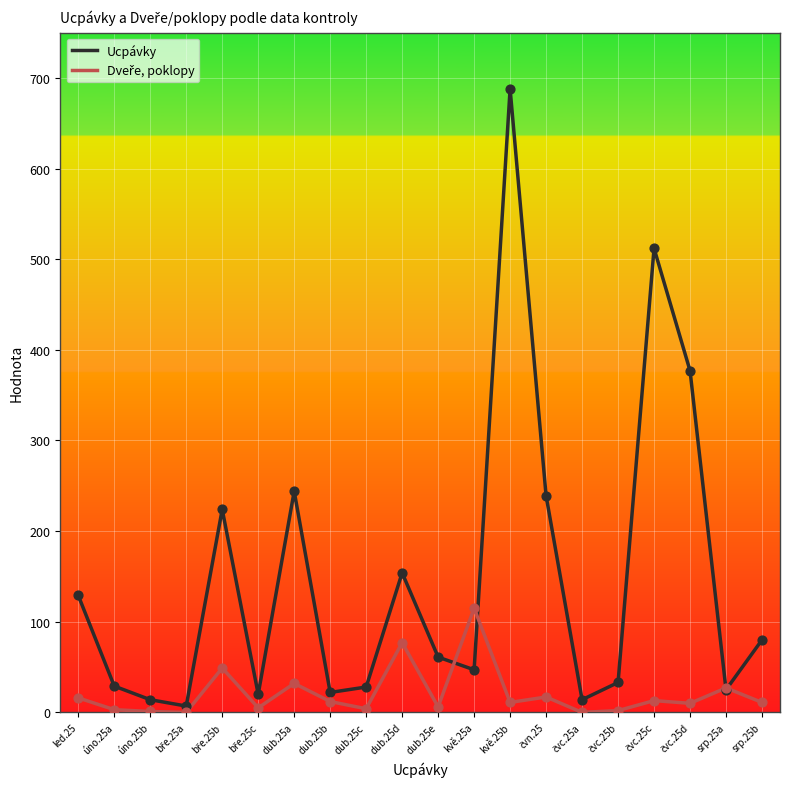

Which series has the largest total across all categories?

Ucpávky